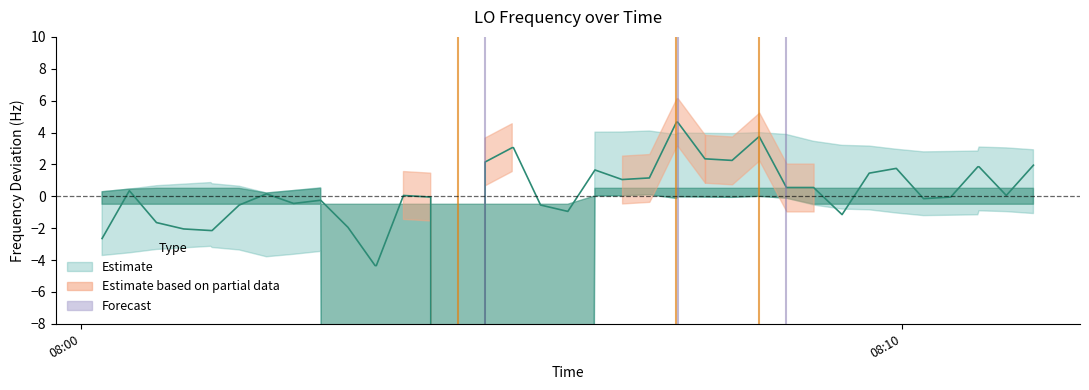

How many values are above zero?

22